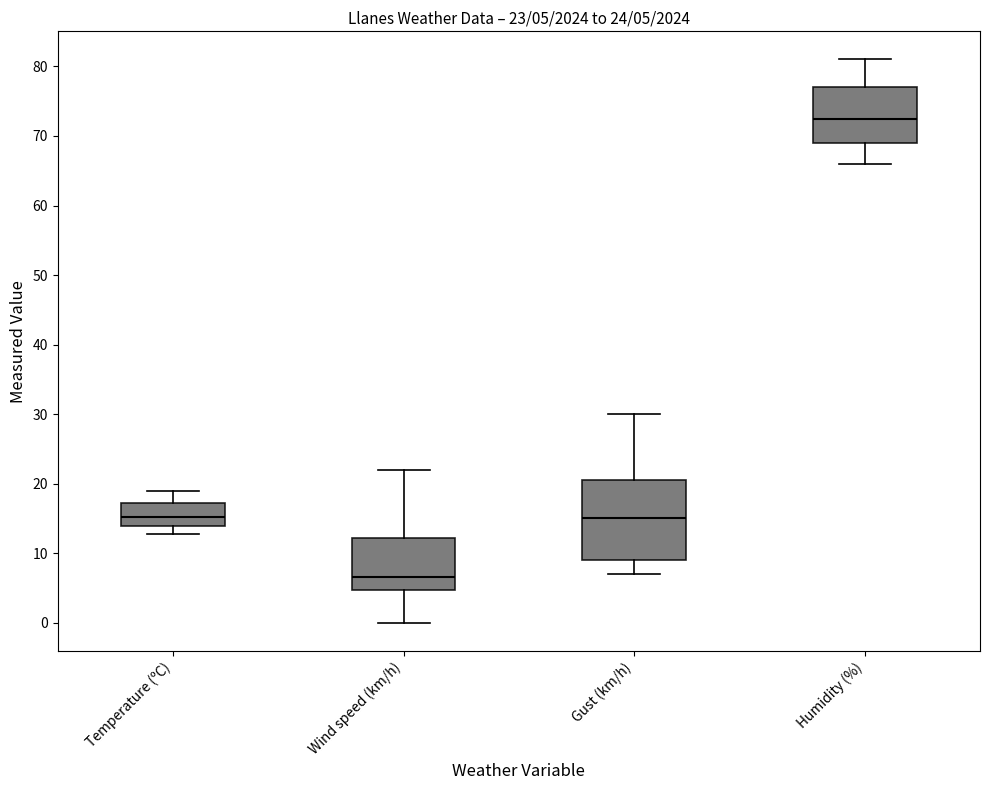

Which box is the tallest, from its lower edge to its upper edge?

Gust (km/h)